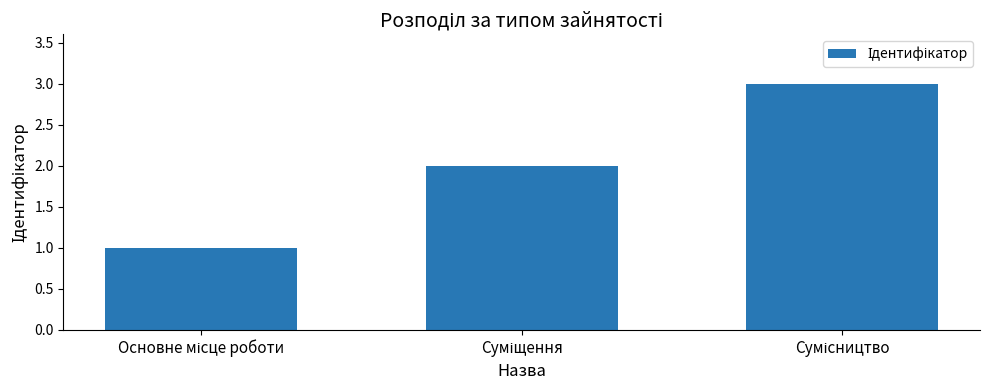

What is the greatest value displayed?

3